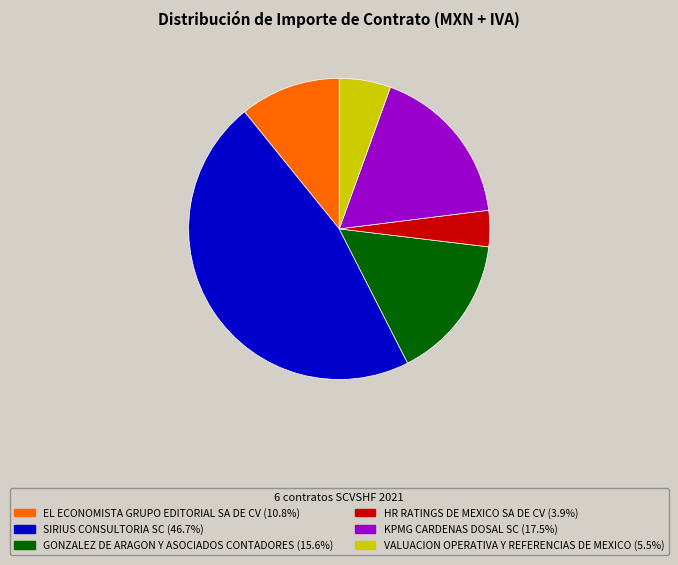

Is the sum of VALUACION OPERATIVA Y REFERENCIAS DE MEXICO and HR RATINGS DE MEXICO SA DE CV greater than half?

No